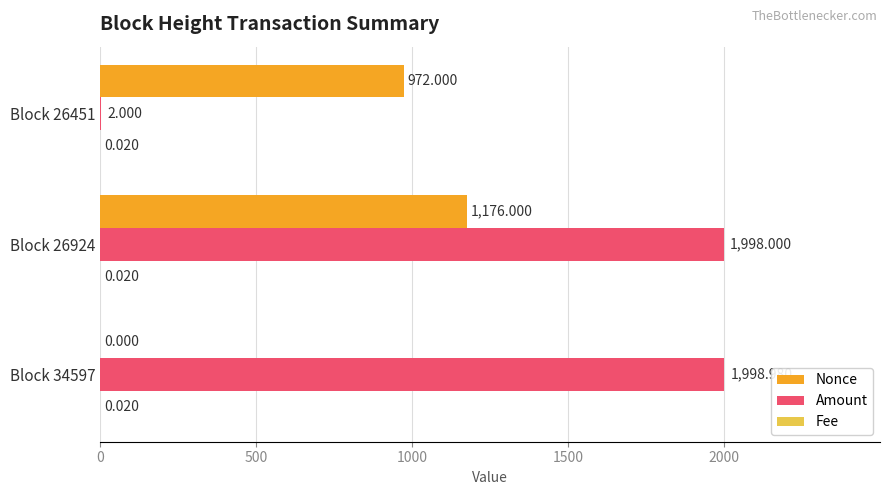

Which series has the largest total across all categories?

Amount